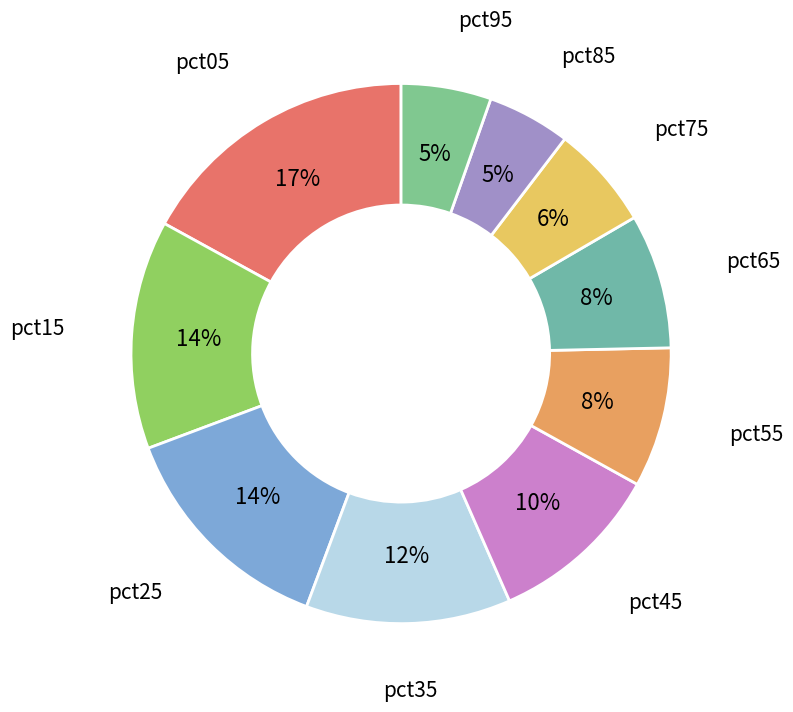

To the nearest percent, what percentage of the pie is pct35?

12%